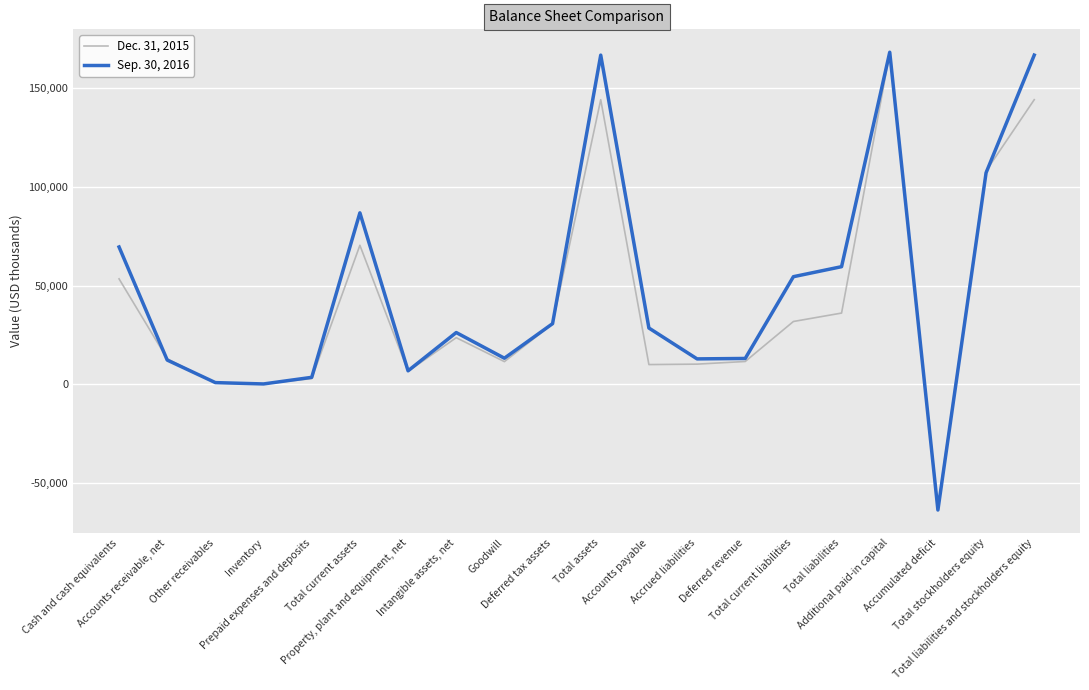

At which label does Sep. 30, 2016 first exceed 28520?

Cash and cash equivalents